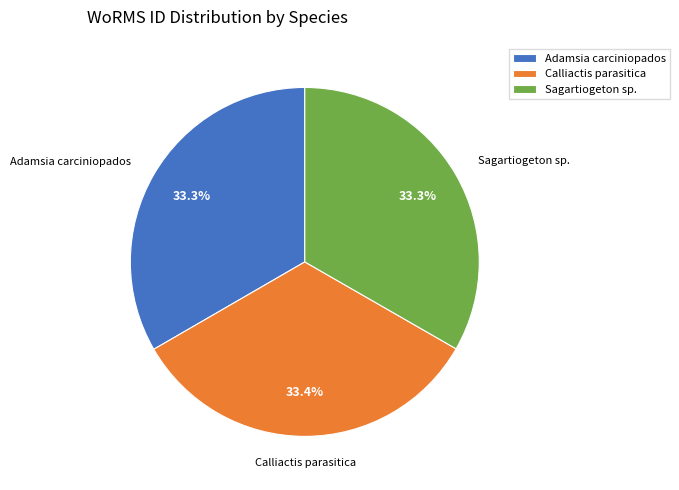

The Calliactis parasitica slice represents 33% of the pie. True or false?

True